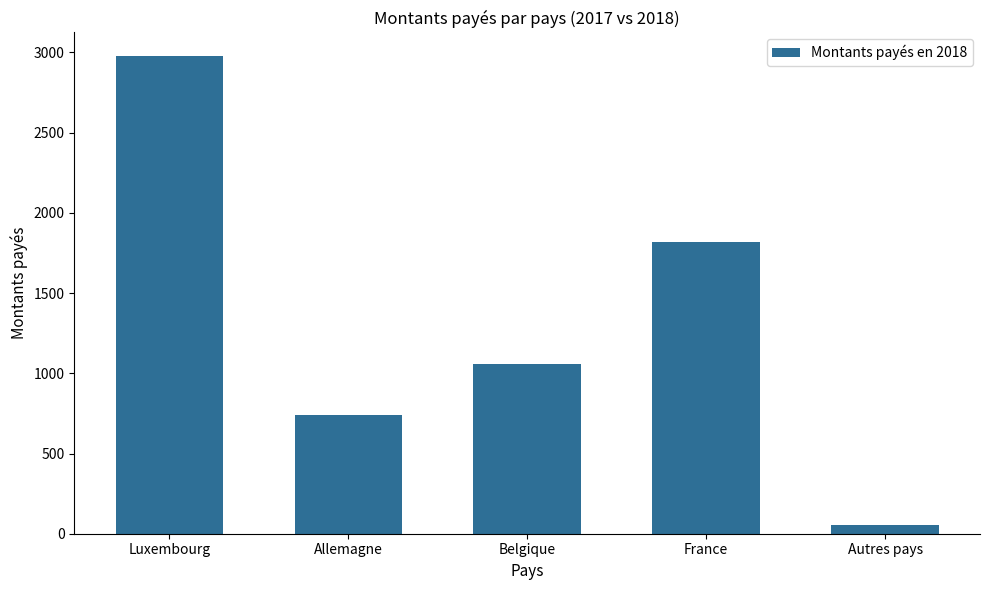

What is the value of the 2nd bar from the left?

737.4